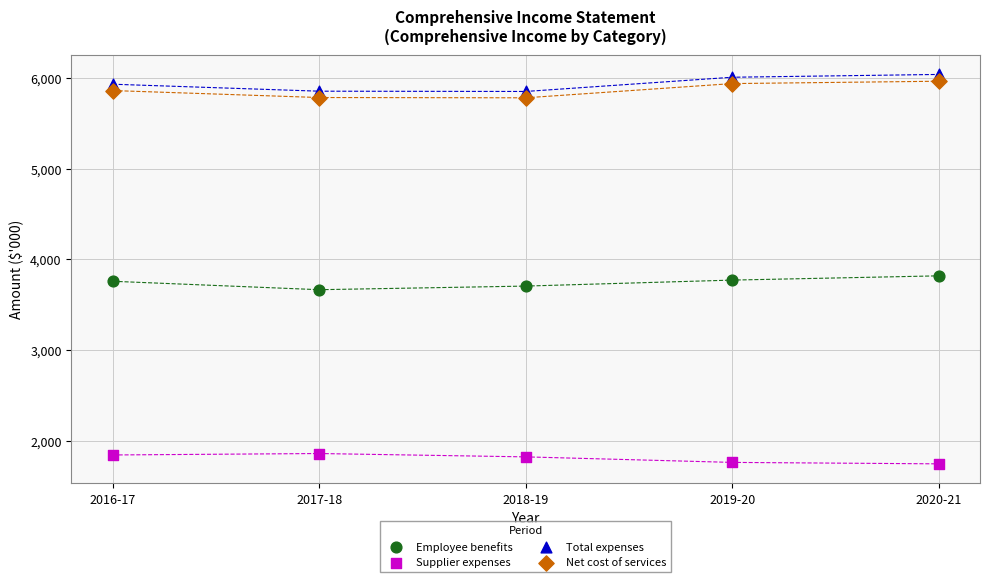

Across all data points, what is the range of Y values (max minus min)?

4300